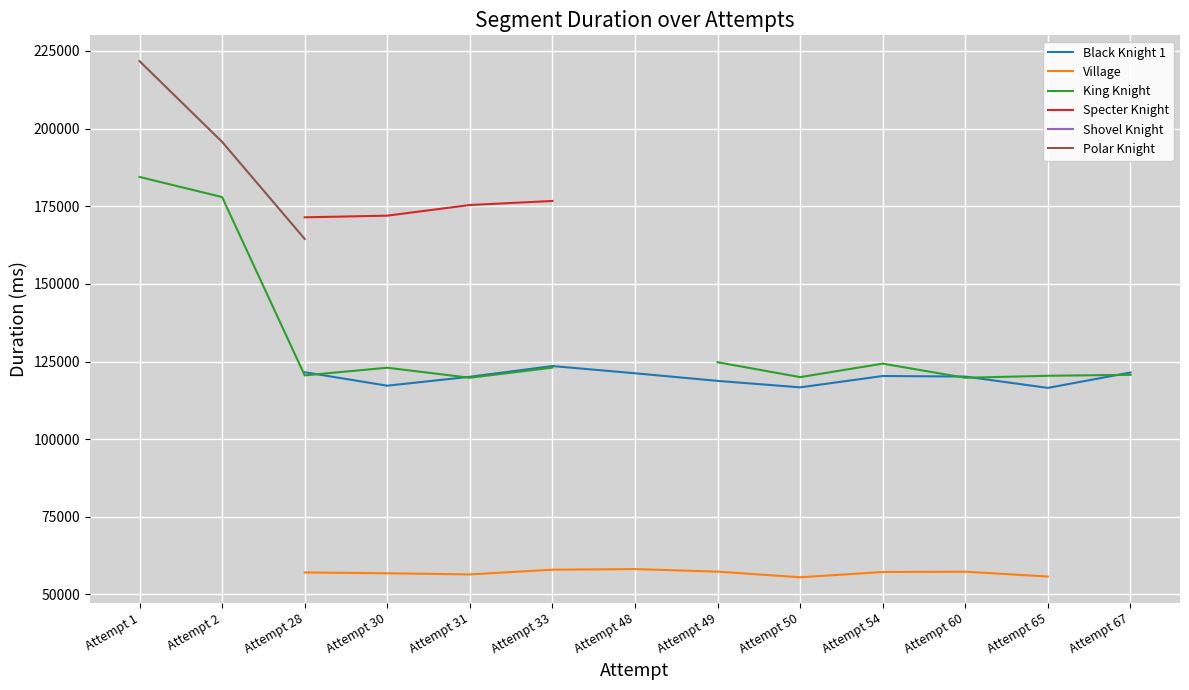

The Black Knight 1 series shows 49951.8 at Attempt 30. True or false?

False